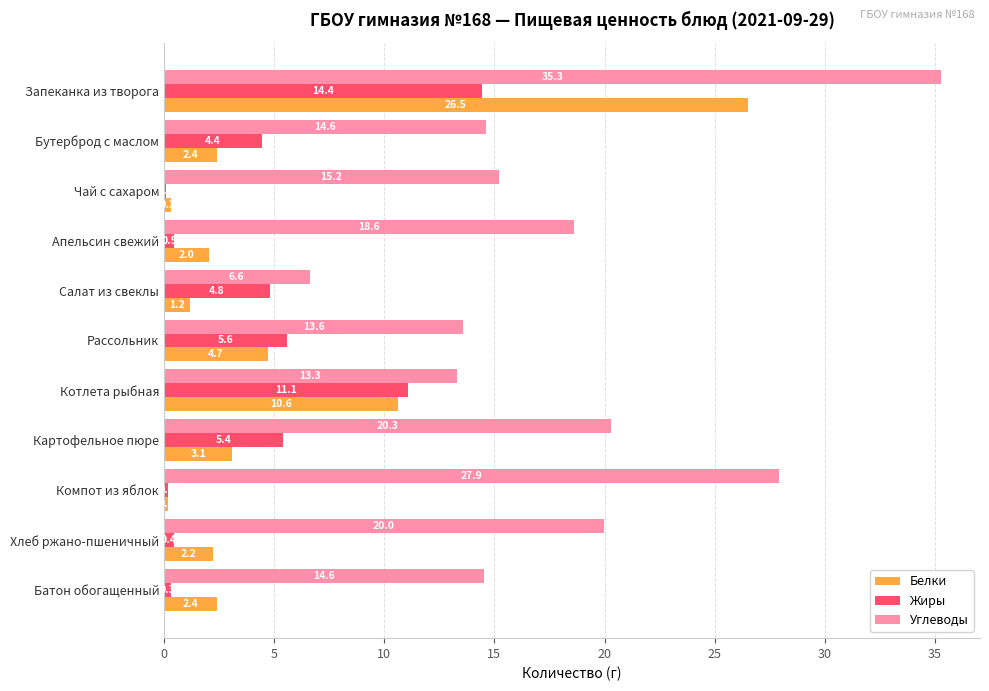

Which series changed the most between Запеканка из творога and Батон обогащенный?

Белки